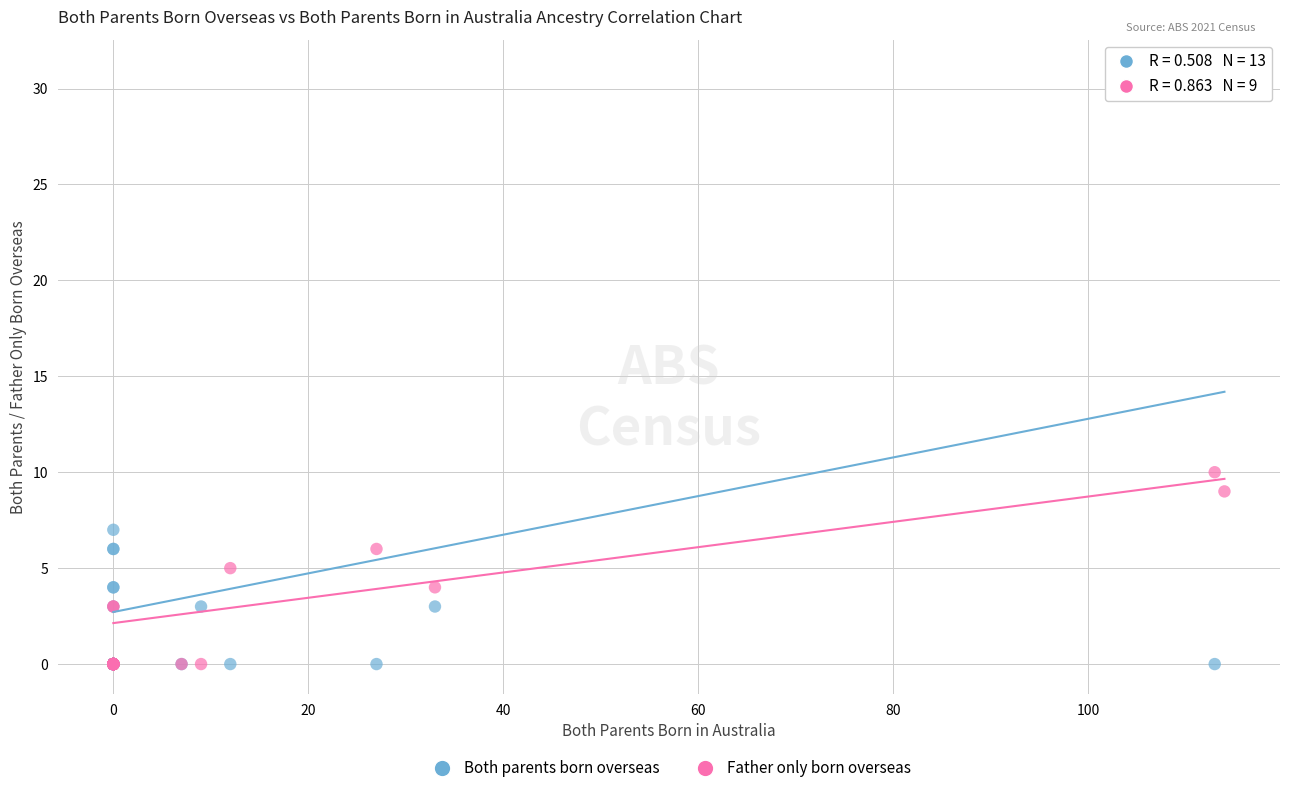

In the Both parents born overseas series, what Y value is closest to 15?

7